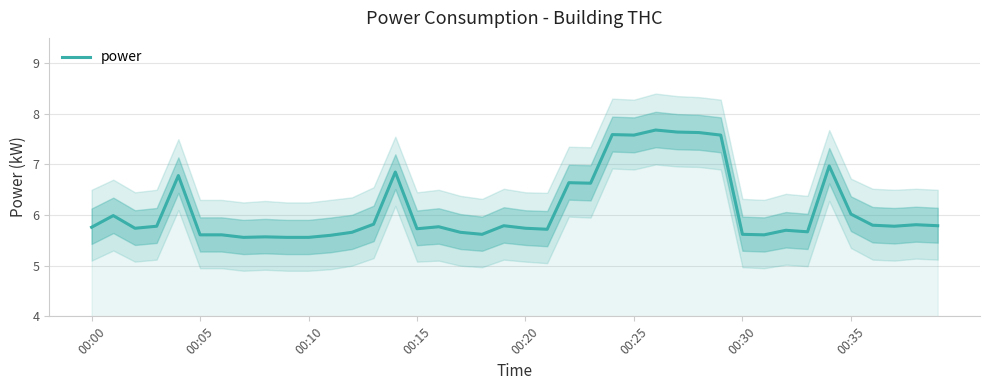

Reading left to right, transcribe all the data shown in this chart.

5.8	6.0	5.7	5.8	6.8	5.6	5.6	5.6	5.6	5.6	5.6	5.6	5.7	5.8	6.8	5.7	5.8	5.7	5.6	5.8	5.7	5.7	6.6	6.6	7.6	7.6	7.7	7.6	7.6	7.6	5.6	5.6	5.7	5.7	7.0	6.0	5.8	5.8	5.8	5.8